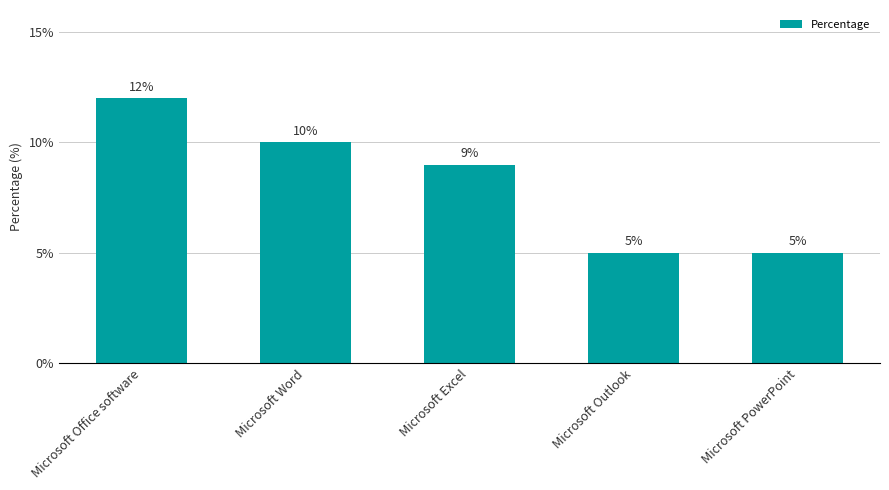

Between Microsoft Word and Microsoft Office software, which is larger?

Microsoft Office software